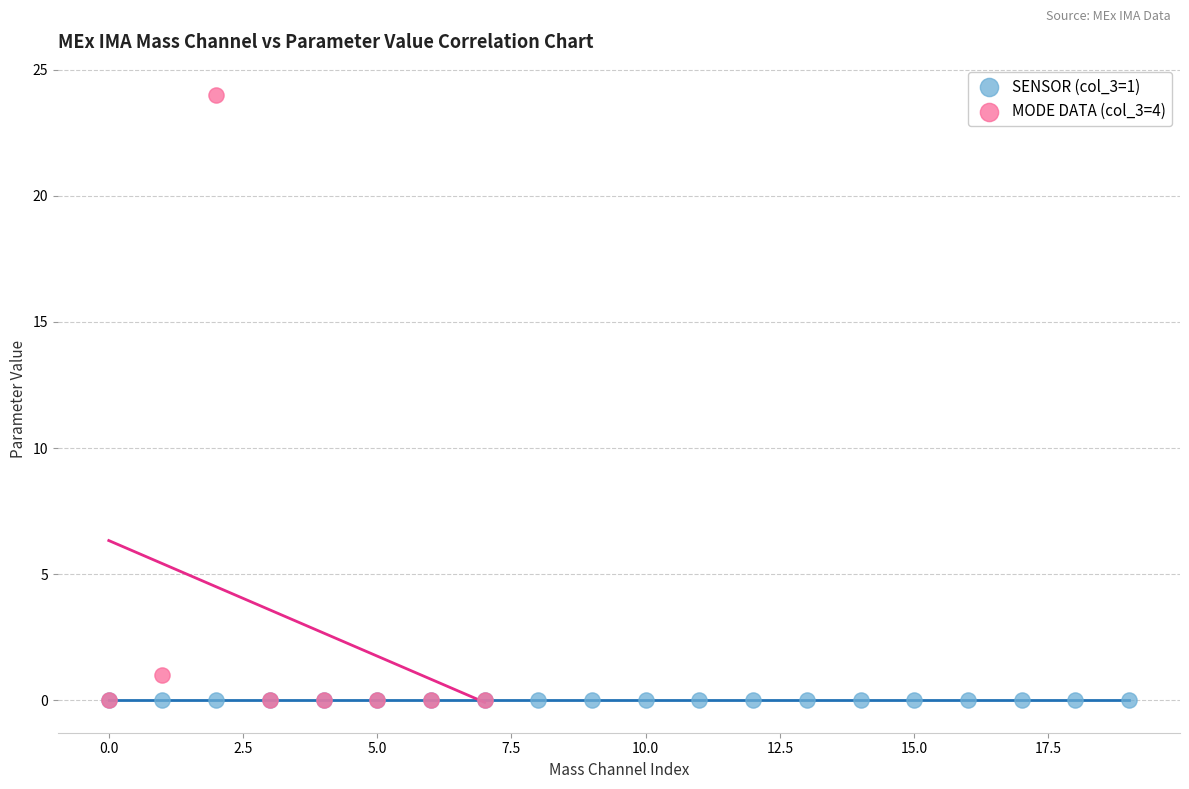

Which series contains the highest Y value?

MODE DATA (col_3=4)